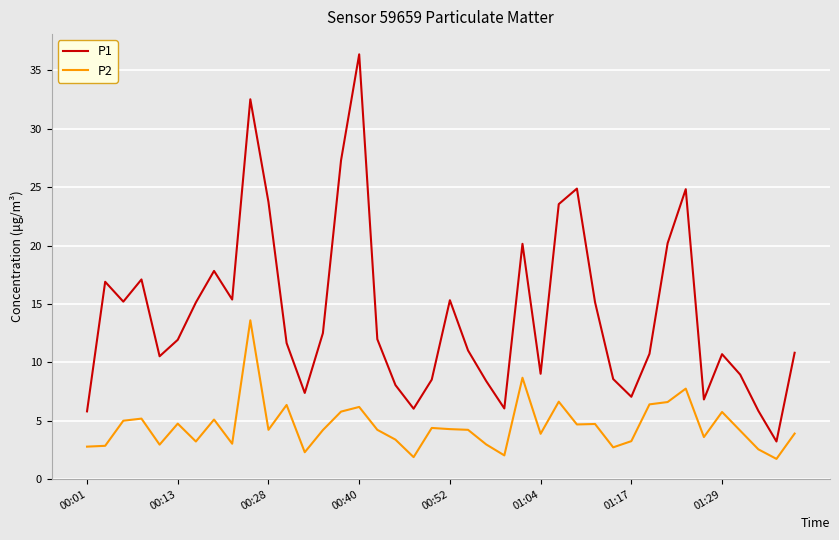

True or false: P2 and P1 intersect in this chart.

False